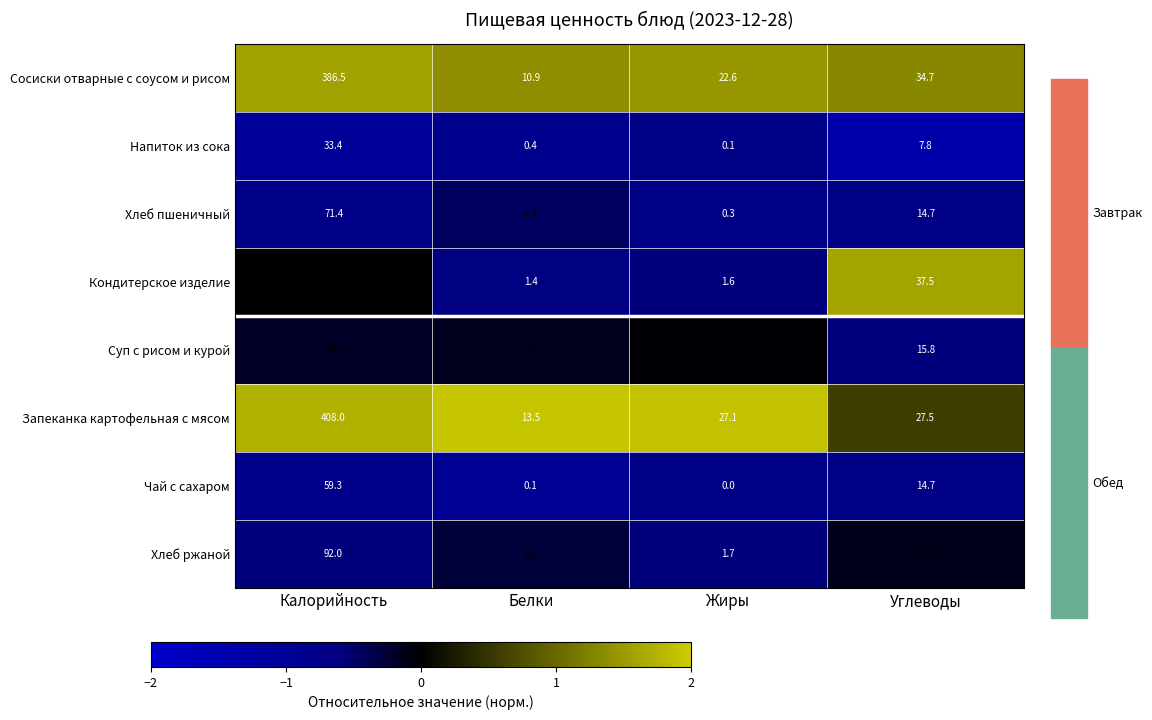

List the series in order of their peak value, lowest first.

Напиток из сока, Чай с сахаром, Хлеб пшеничный, Хлеб ржаной, Суп с рисом и курой, Кондитерское изделие, Сосиски отварные с соусом и рисом, Запеканка картофельная с мясом